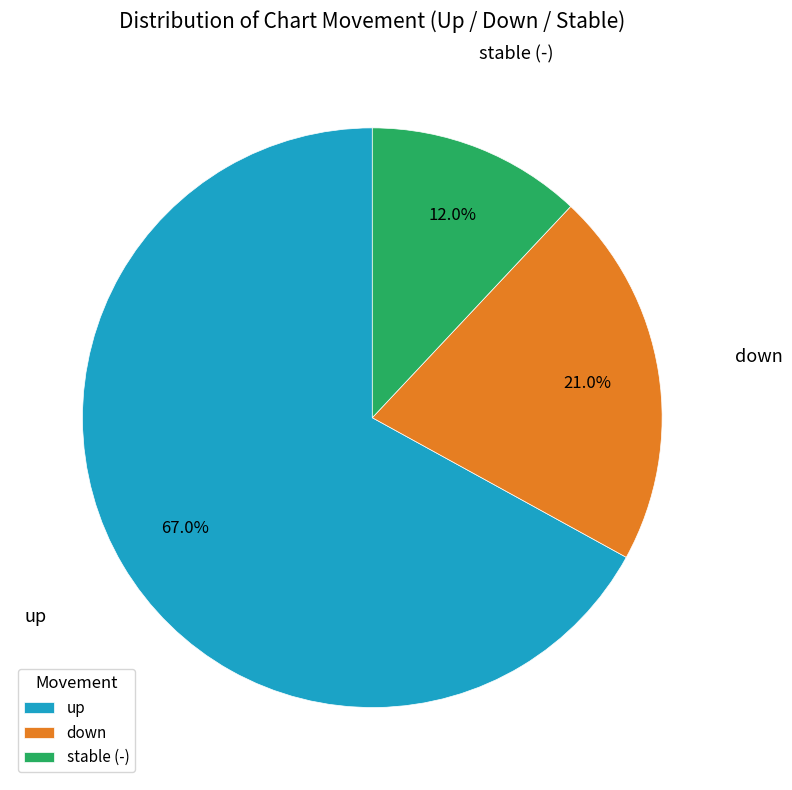

To the nearest percent, what is the average slice percentage?

33%